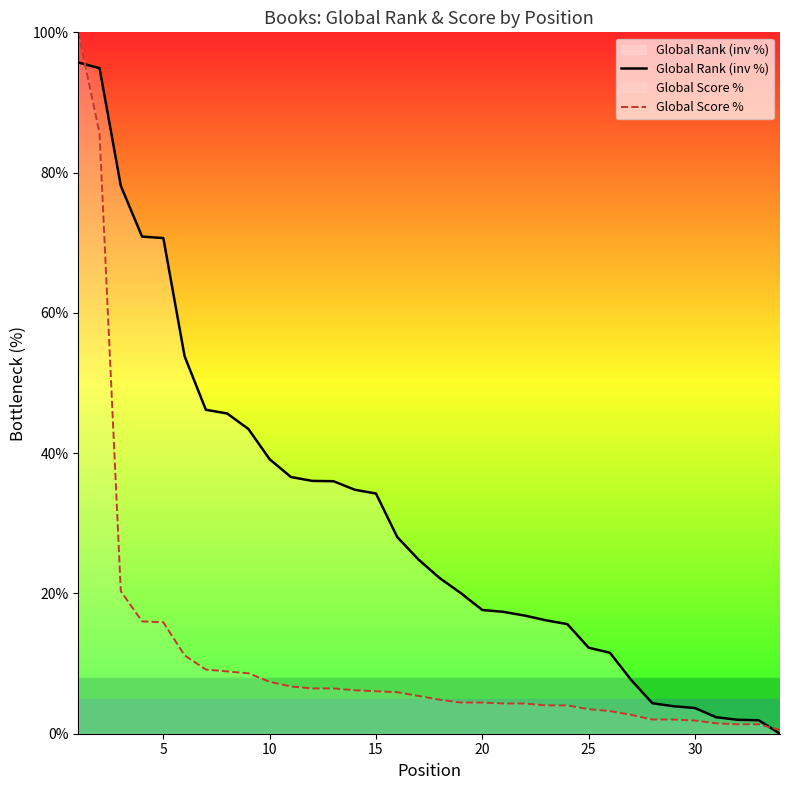

Which series has the widest spread of values?

Global Score %